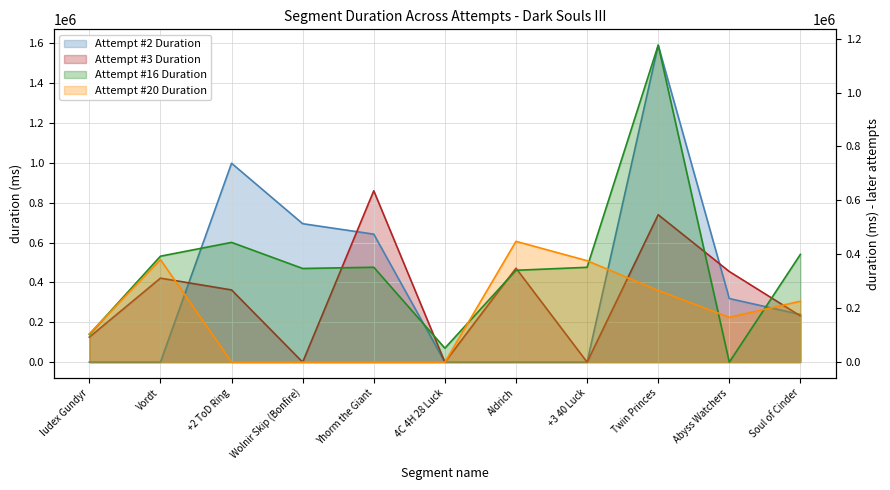

What is the value of the Attempt #20 Duration point at the 7th from the left?

448115